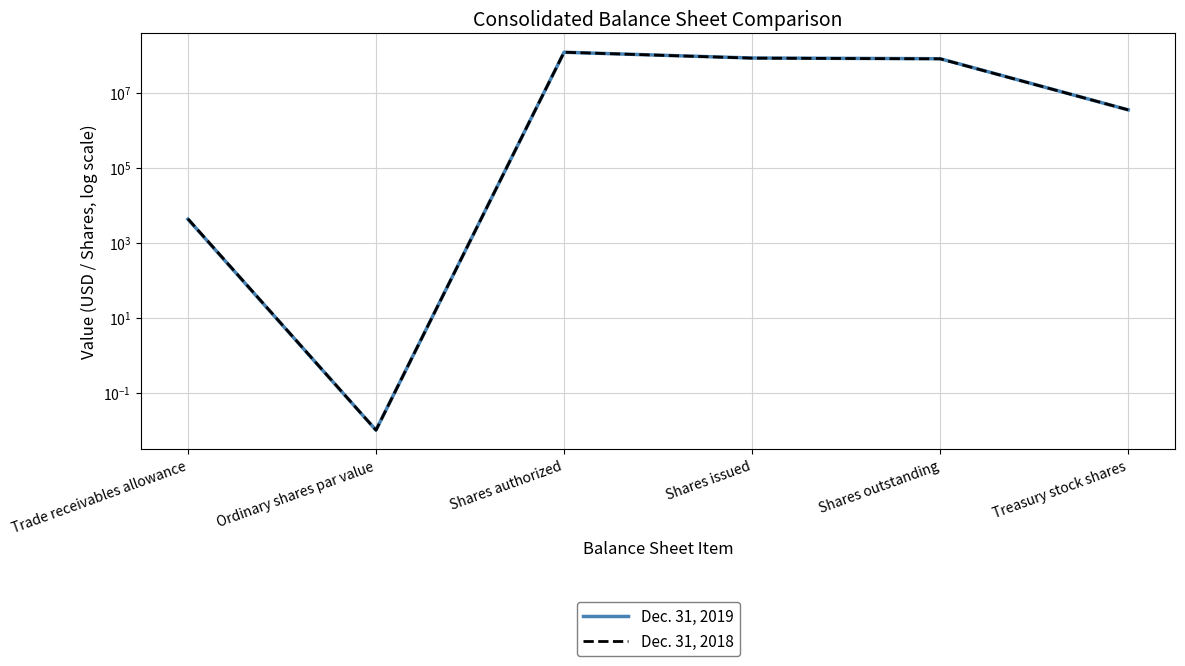

The Dec. 31, 2018 series shows 24679447.8 at Shares outstanding. True or false?

False